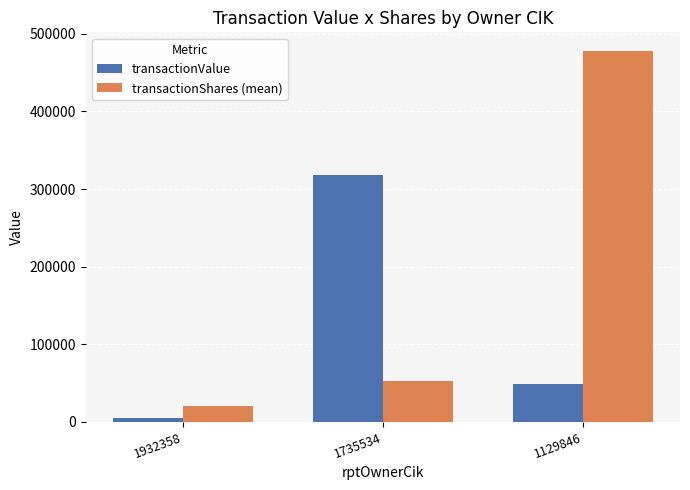

Count the number of categories in the chart.

3